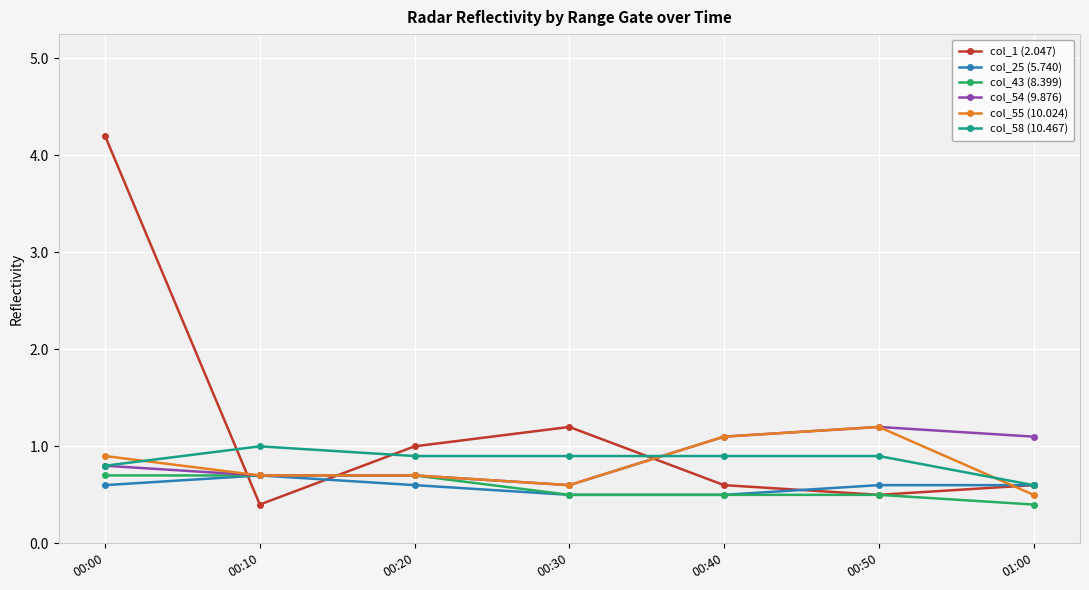

True or false: col_58 (10.467) and col_55 (10.024) cross at least once.

True